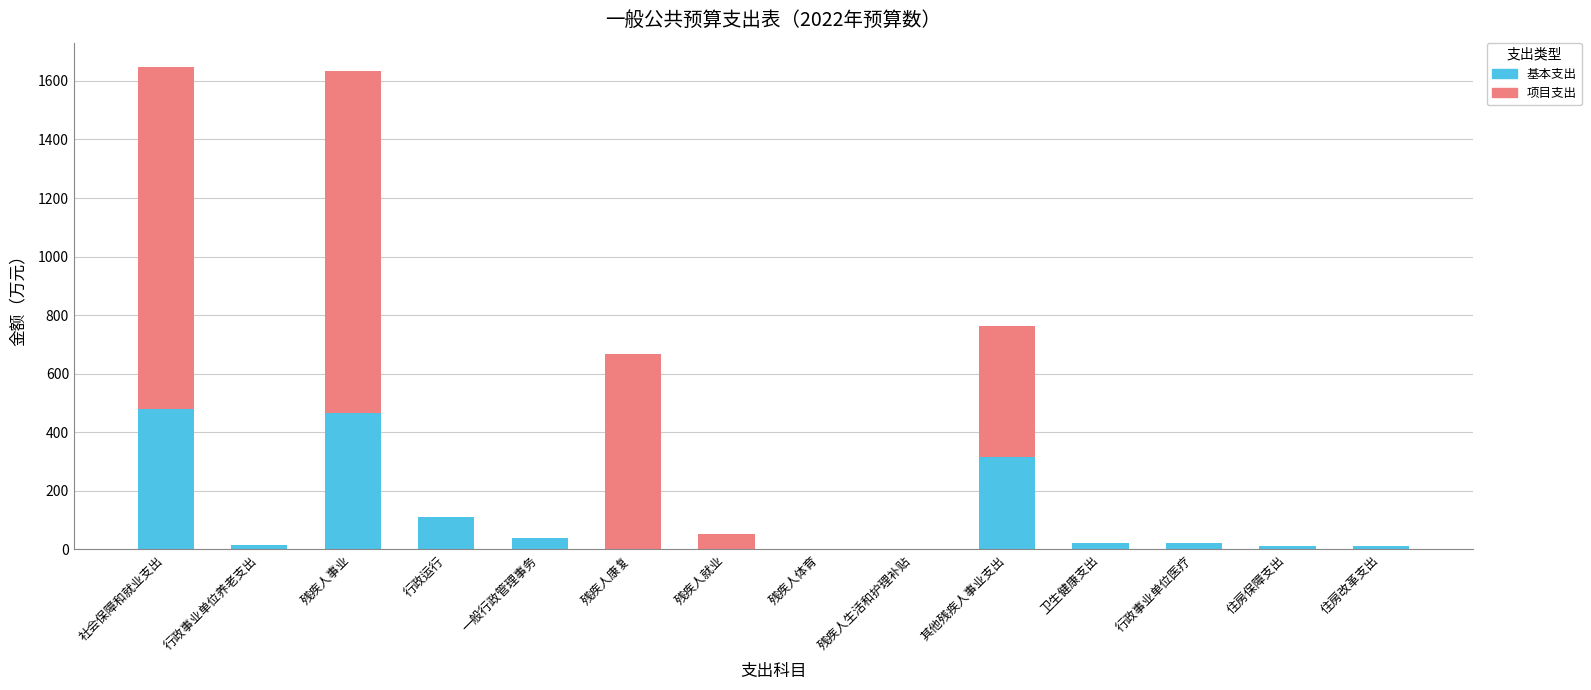

The value of 基本支出 at 残疾人事业 is 465.8. True or false?

True